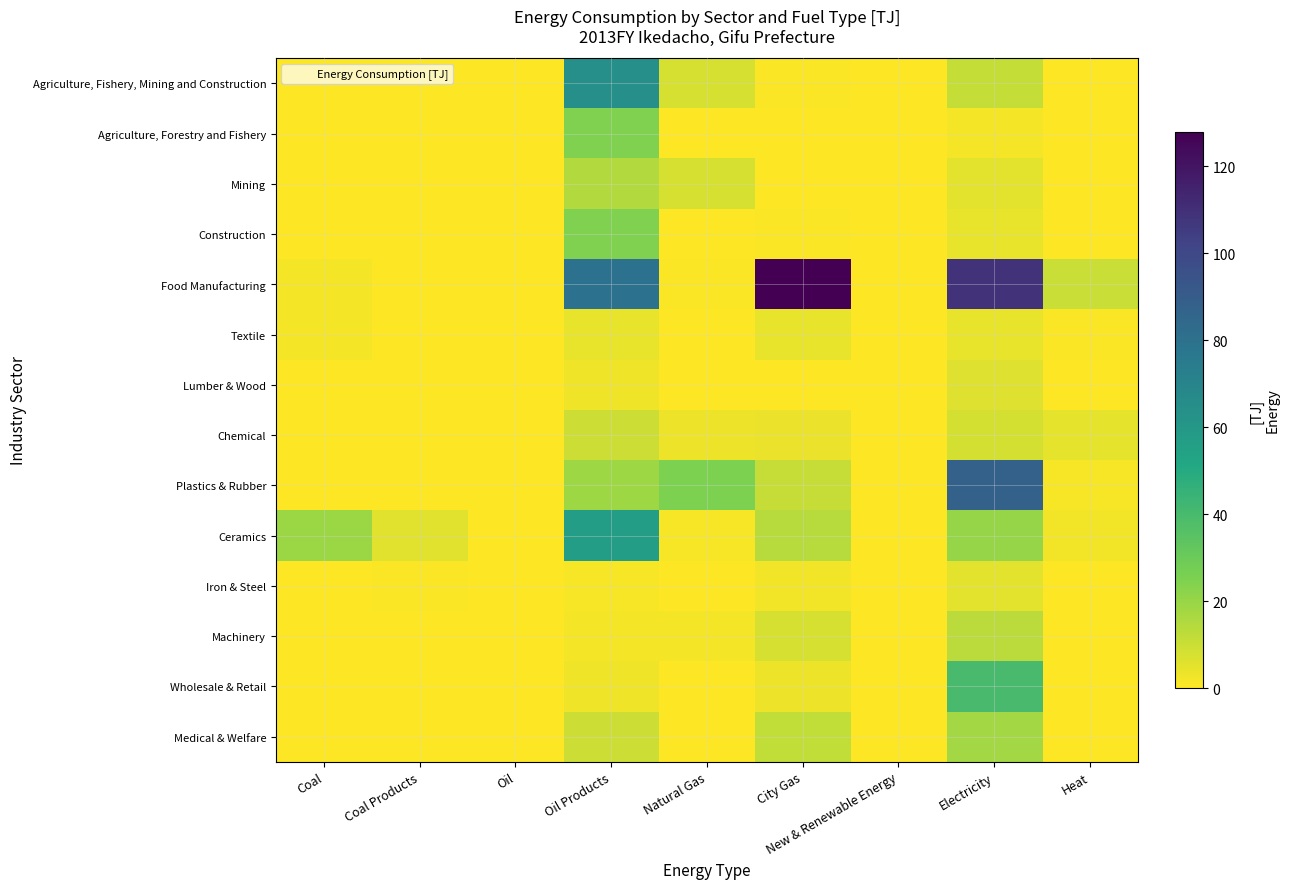

At how many categories does at least one series exceed 66?

3